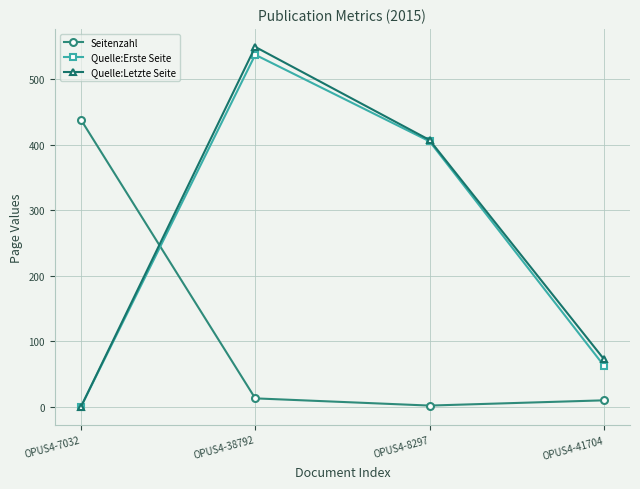

At which label is Quelle:Letzte Seite closest to 274?

OPUS4-8297